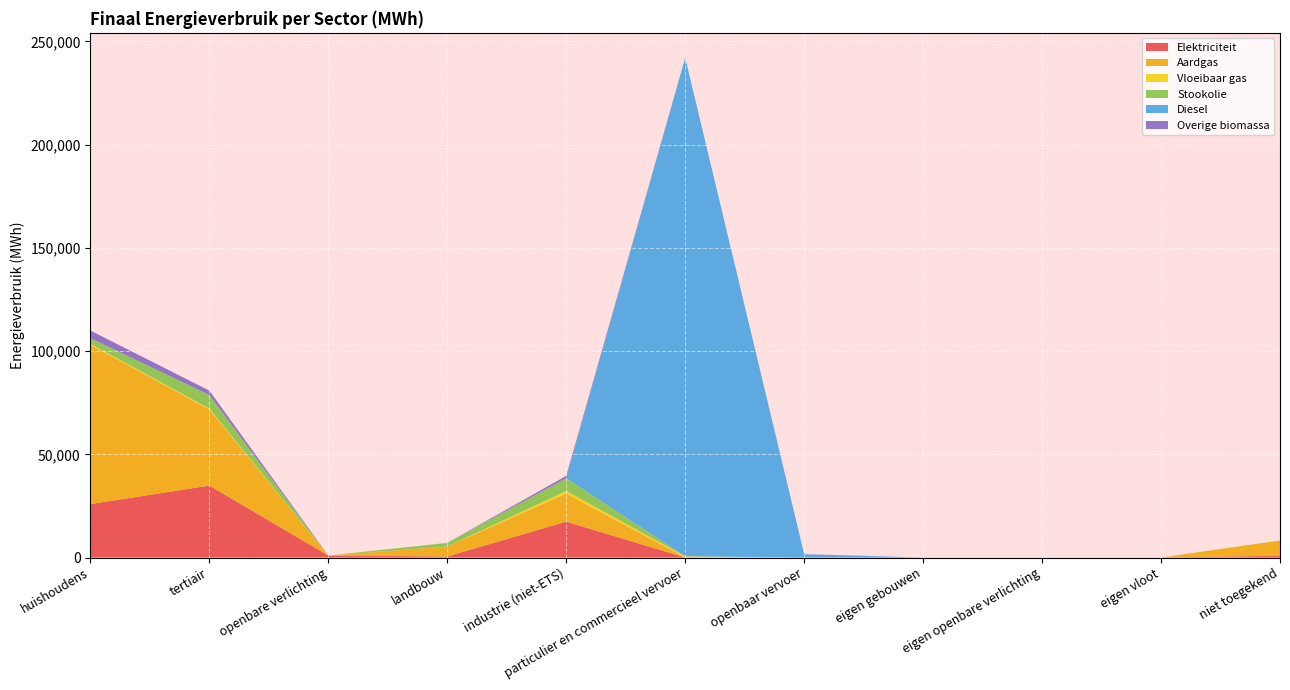

Reading right to left, what are all the values shown in this chart?

Elektriciteit: niet toegekend=833.2	eigen vloot=0.0	eigen openbare verlichting=0.0	eigen gebouwen=0.0	openbaar vervoer=0.0	particulier en commercieel vervoer=9.6	industrie (niet-ETS)=17390.6	landbouw=497.7	openbare verlichting=960.9	tertiair=34841.4	huishoudens=25895.7
Aardgas: niet toegekend=7416.6	eigen vloot=0.0	eigen openbare verlichting=0.0	eigen gebouwen=0.0	openbaar vervoer=0.0	particulier en commercieel vervoer=15.2	industrie (niet-ETS)=13581.8	landbouw=4876.5	openbare verlichting=0.0	tertiair=36892.6	huishoudens=77154.6
Vloeibaar gas: niet toegekend=0.0	eigen vloot=0.0	eigen openbare verlichting=0.0	eigen gebouwen=0.0	openbaar vervoer=0.0	particulier en commercieel vervoer=545.4	industrie (niet-ETS)=1274.3	landbouw=6.3	openbare verlichting=0.0	tertiair=445.2	huishoudens=456.1
Stookolie: niet toegekend=0.0	eigen vloot=0.0	eigen openbare verlichting=0.0	eigen gebouwen=0.0	openbaar vervoer=0.0	particulier en commercieel vervoer=0.0	industrie (niet-ETS)=6181.4	landbouw=1717.3	openbare verlichting=0.0	tertiair=6562.0	huishoudens=2746.5
Diesel: niet toegekend=0.0	eigen vloot=0.0	eigen openbare verlichting=0.0	eigen gebouwen=0.0	openbaar vervoer=1590.6	particulier en commercieel vervoer=241489.2	industrie (niet-ETS)=0.0	landbouw=0.0	openbare verlichting=0.0	tertiair=0.0	huishoudens=0.0
Overige biomassa: niet toegekend=0.0	eigen vloot=0.0	eigen openbare verlichting=0.0	eigen gebouwen=0.0	openbaar vervoer=70.8	particulier en commercieel vervoer=0.0	industrie (niet-ETS)=1129.5	landbouw=0.0	openbare verlichting=0.0	tertiair=2100.1	huishoudens=3690.5